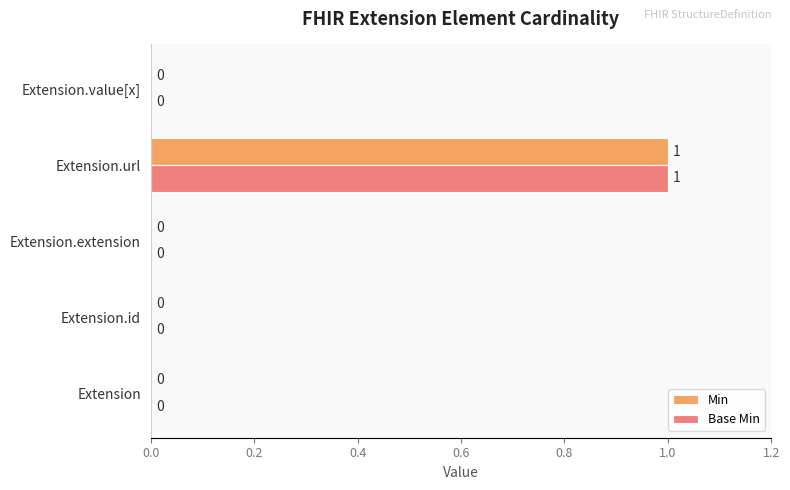

Is the value of Min at Extension.url greater than the value of Base Min at Extension?

Yes